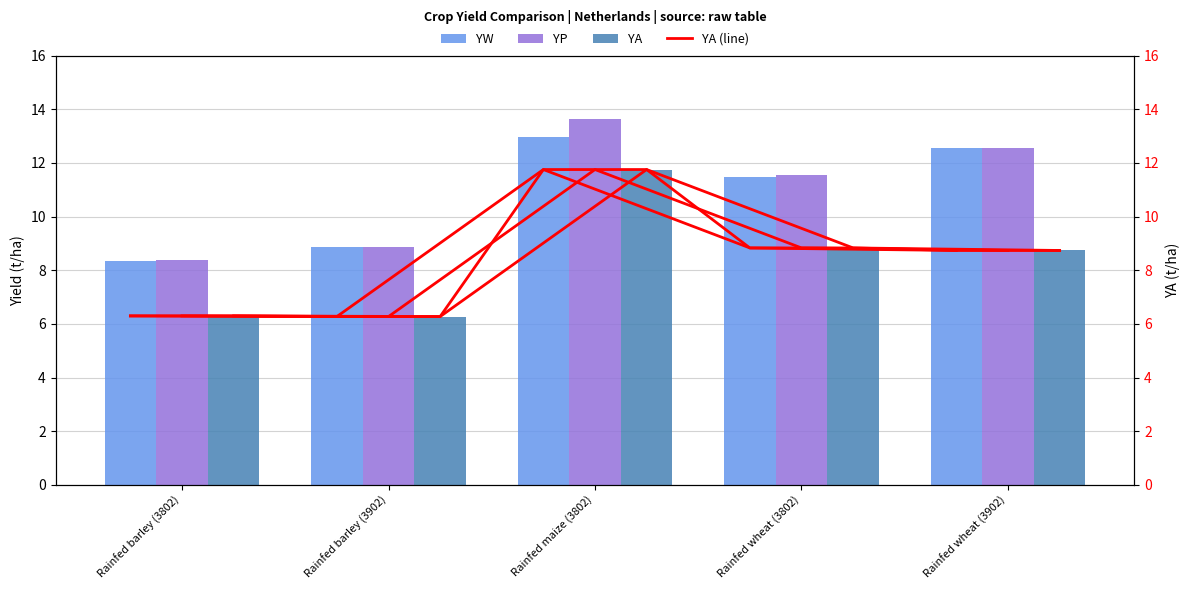

Reading left to right, what are all the values shown in this chart?

YA: 6.3	6.3	11.8	8.8	8.7
YW: 8.4	8.9	13.0	11.5	12.6
YP: 8.4	8.9	13.7	11.5	12.6